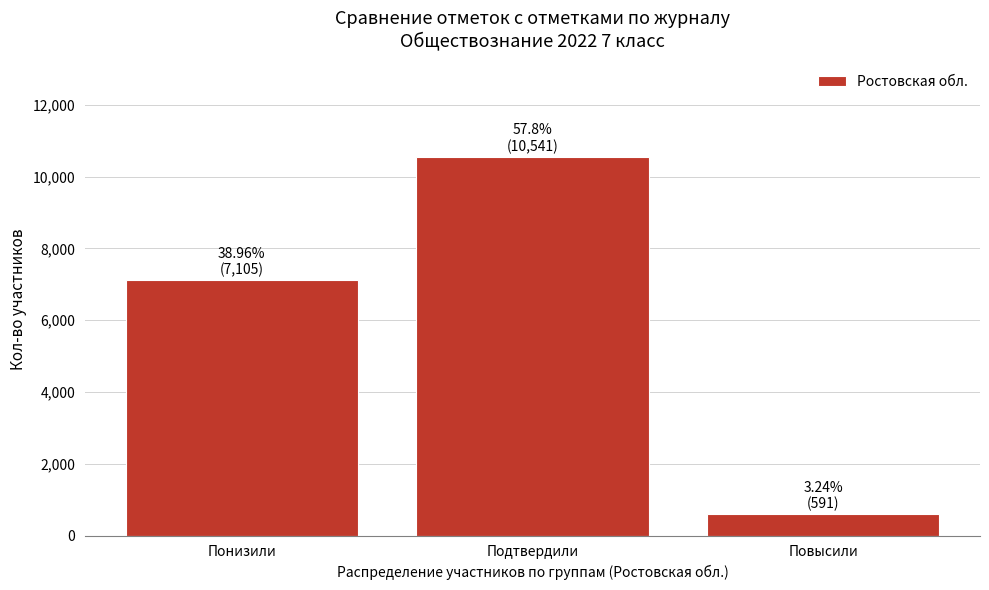

Reading right to left, list all the values displayed in this chart.

Повысили=591	Подтвердили=10541	Понизили=7105